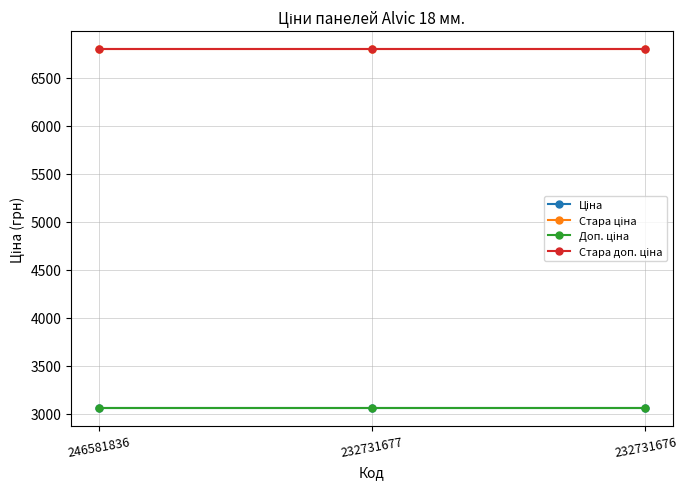

Does the chart have visible grid lines?

Yes